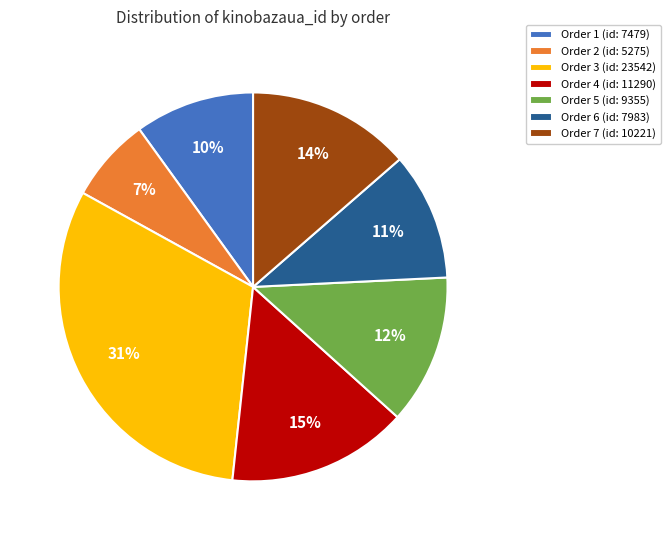

True or false: Order 1 (id: 7479) accounts for 20% of the total.

False